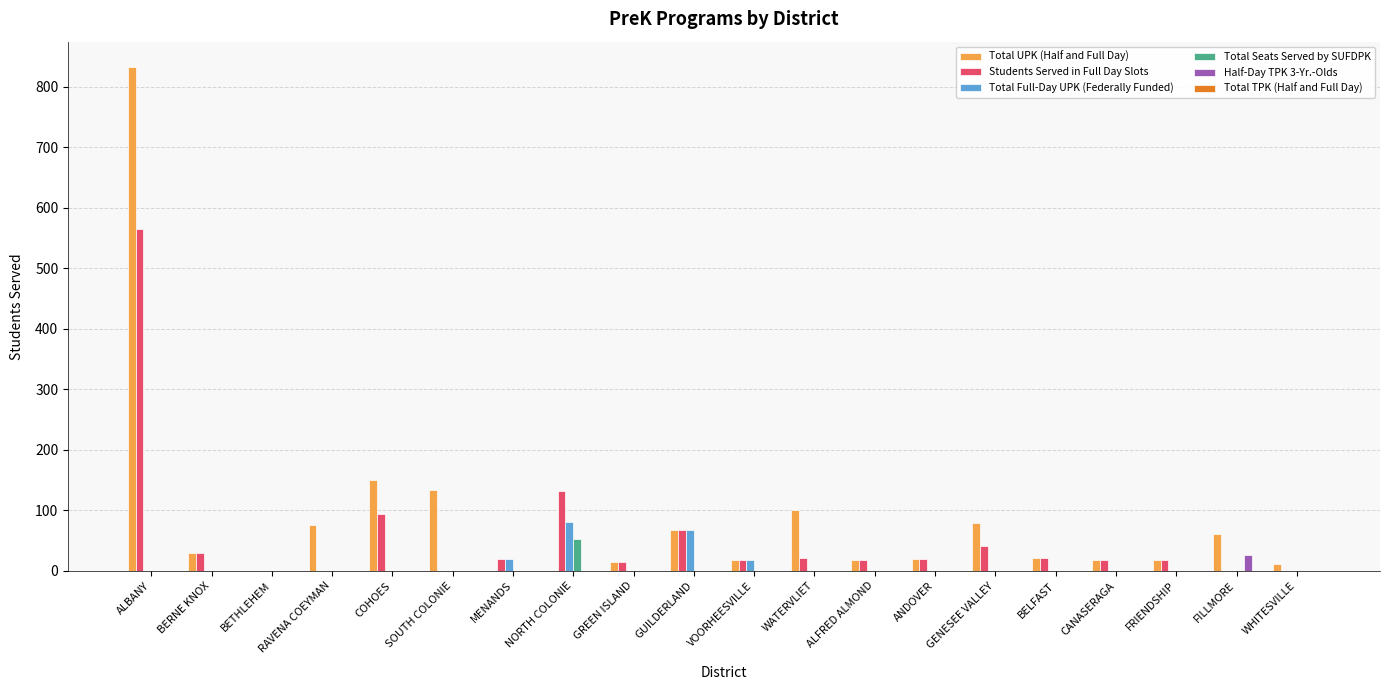

What is the greatest value displayed?

833